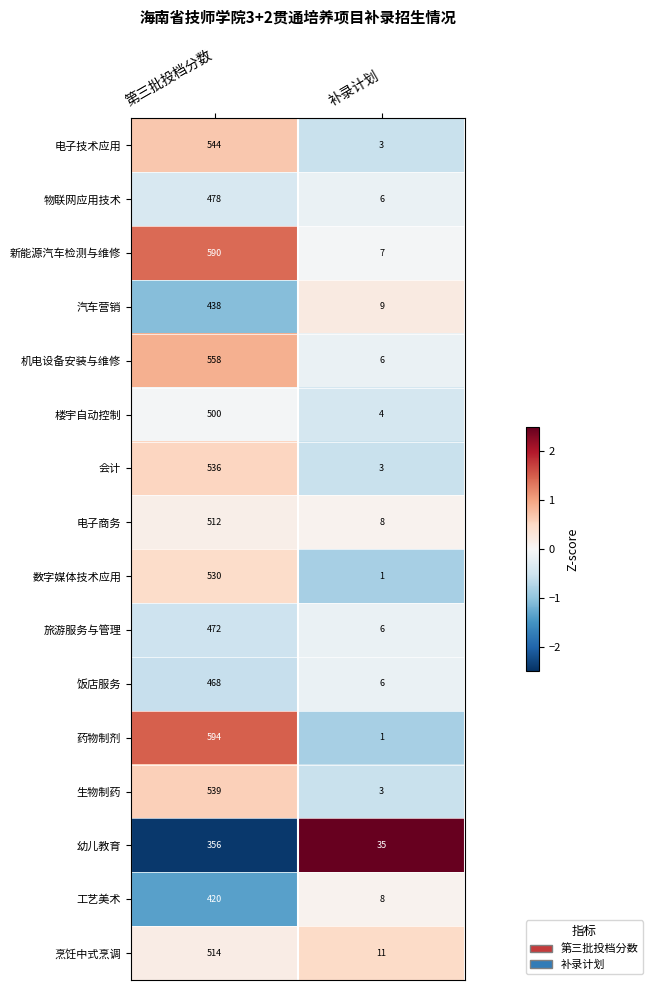

The 工艺美术 series shows 683 at 第三批投档分数. True or false?

False